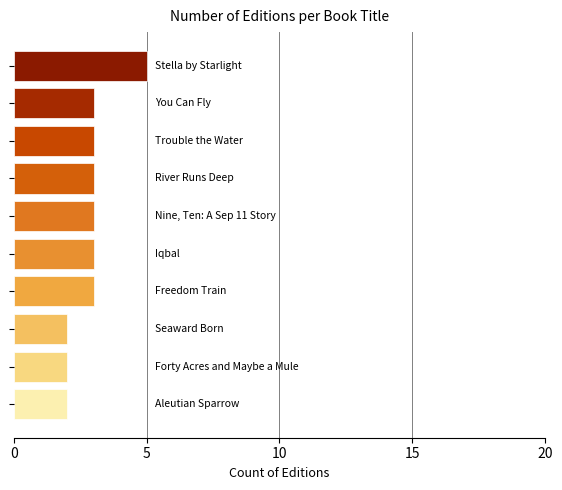

Reading bottom to top, transcribe all the data shown in this chart.

2	2	2	3	3	3	3	3	3	5